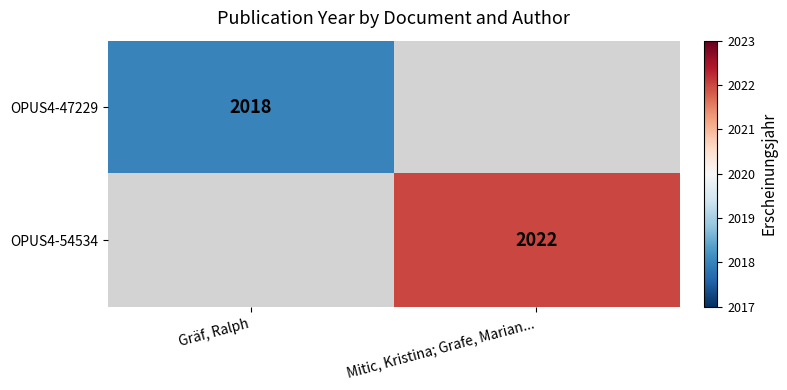

Is the value of OPUS4-47229 at Gräf, Ralph greater than the value of OPUS4-54534 at Mitic, Kristina; Grafe, Marian...?

No